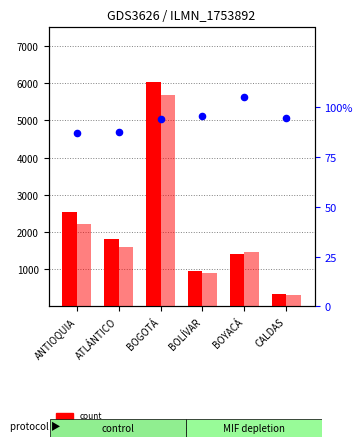

Which series contains the lowest Y value?

percentile rank within the sample